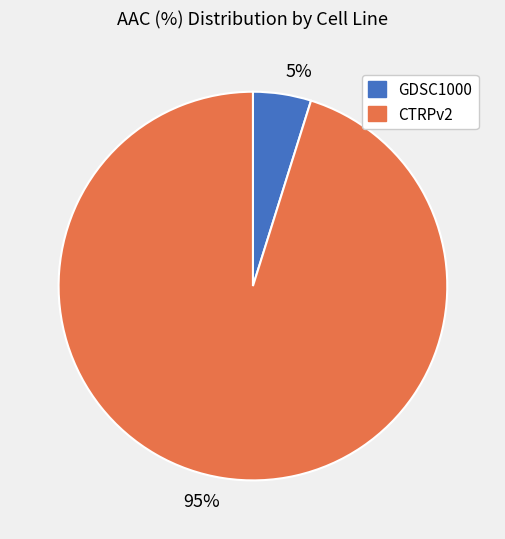

Is the sum of 95% and 5% greater than half?

Yes